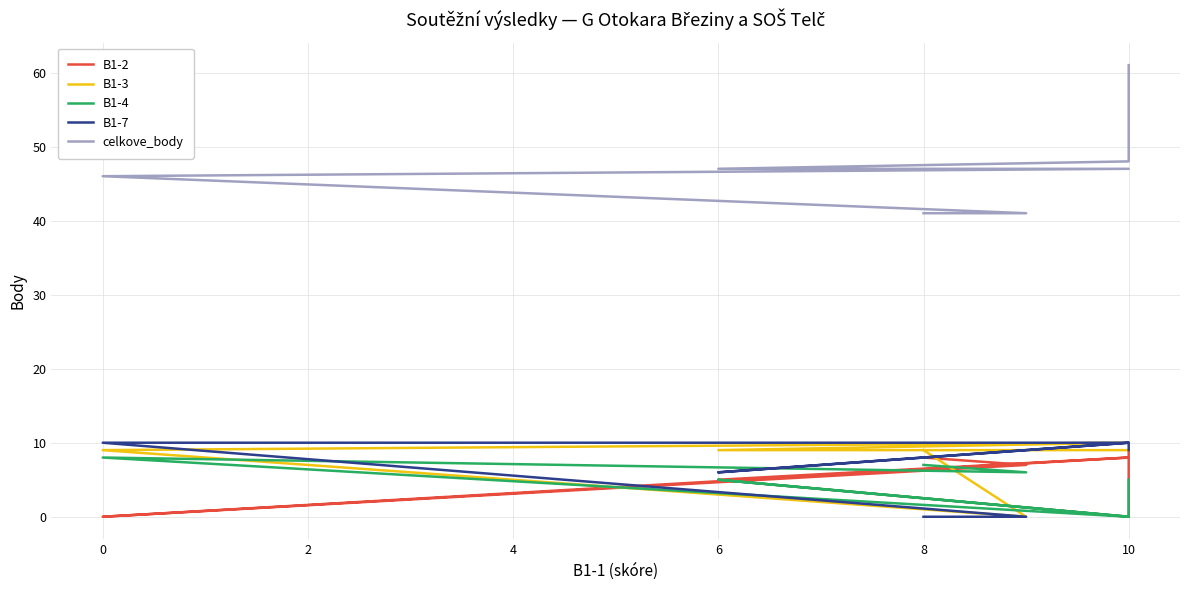

Which series has the largest total across all categories?

celkove_body